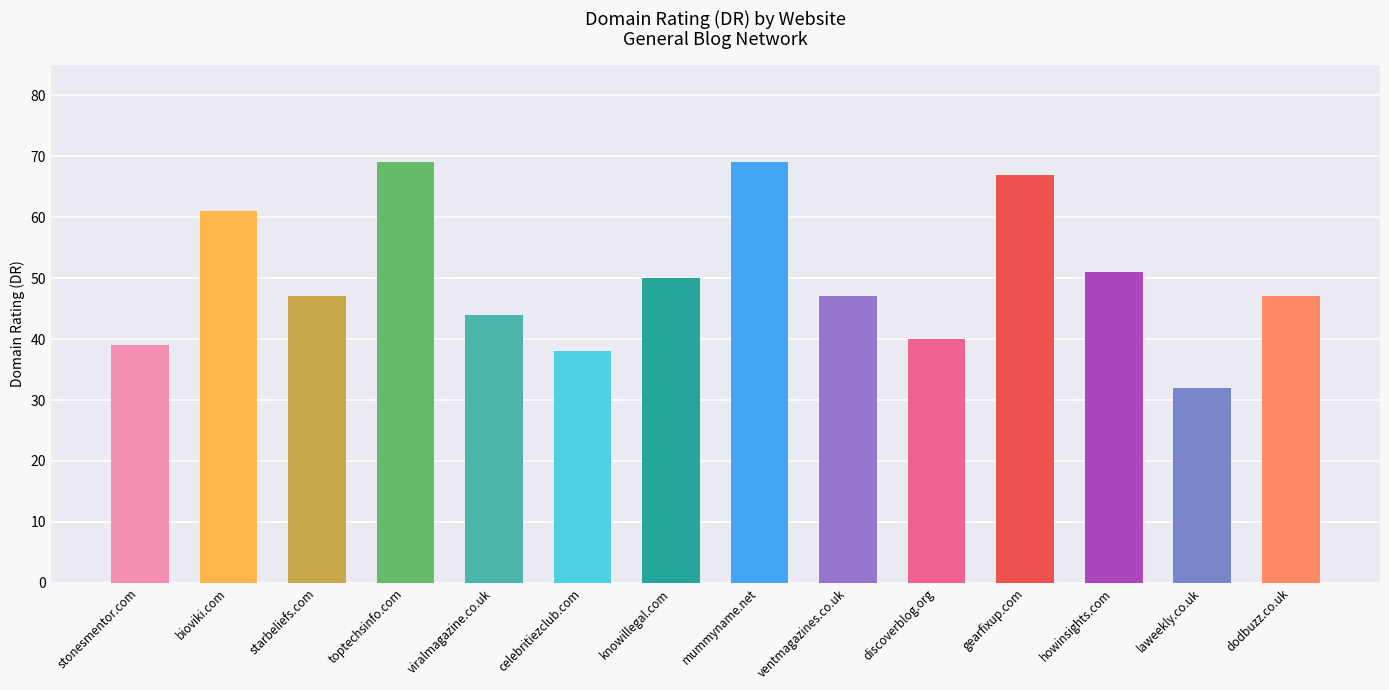

Are the bars horizontal?

No